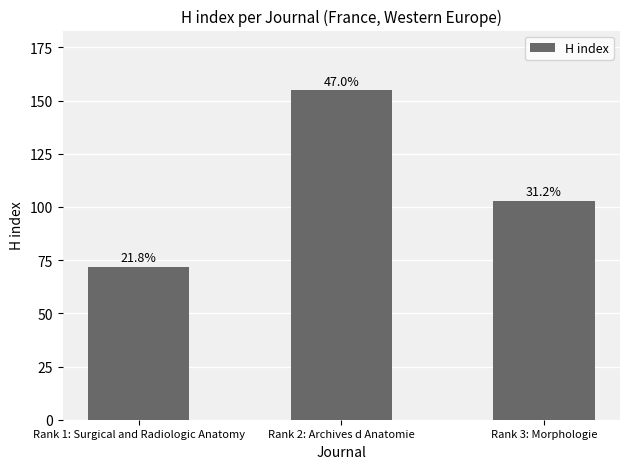

Reading left to right, transcribe all the data shown in this chart.

72	155	103